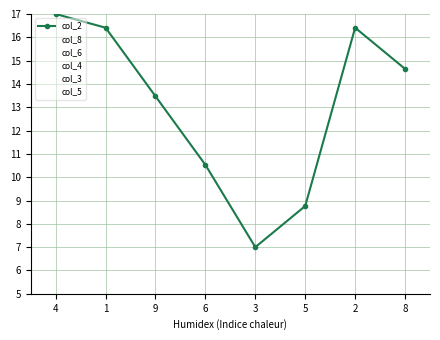

What is the difference between the maximum and minimum values in the col_4 series?

28.2